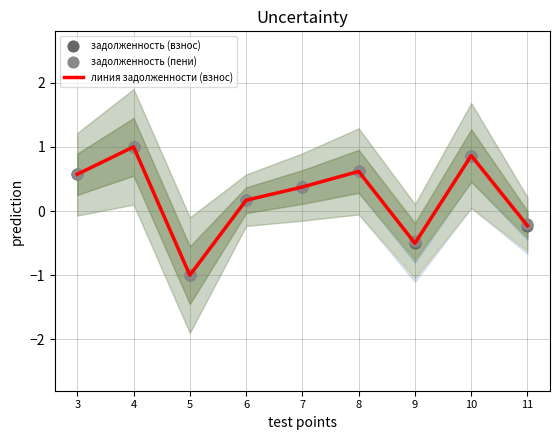

What is the total value across all series at 8?

1.9